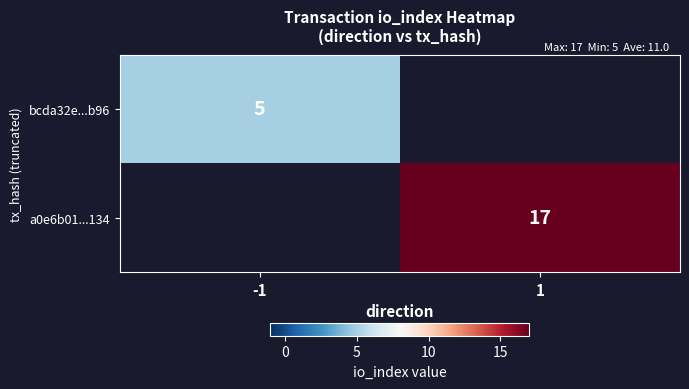

True or false: bcda32e...b96 has a value of 5 at -1.

True